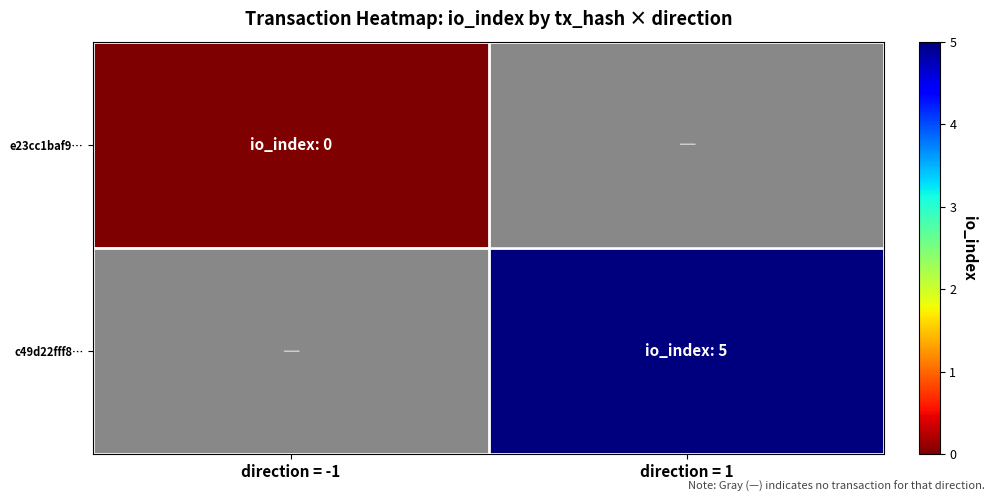

Which series has the largest range (max minus min)?

c49d22fff8…